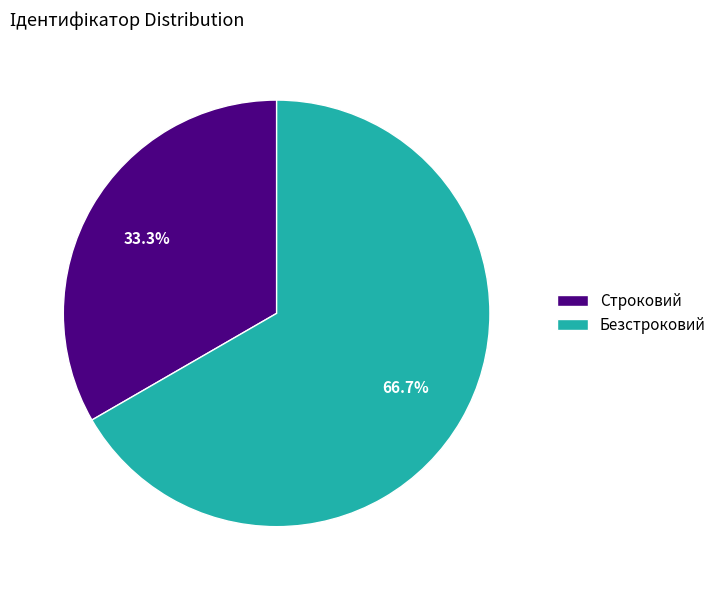

What percentage do Безстроковий and Строковий together represent?

100.0%